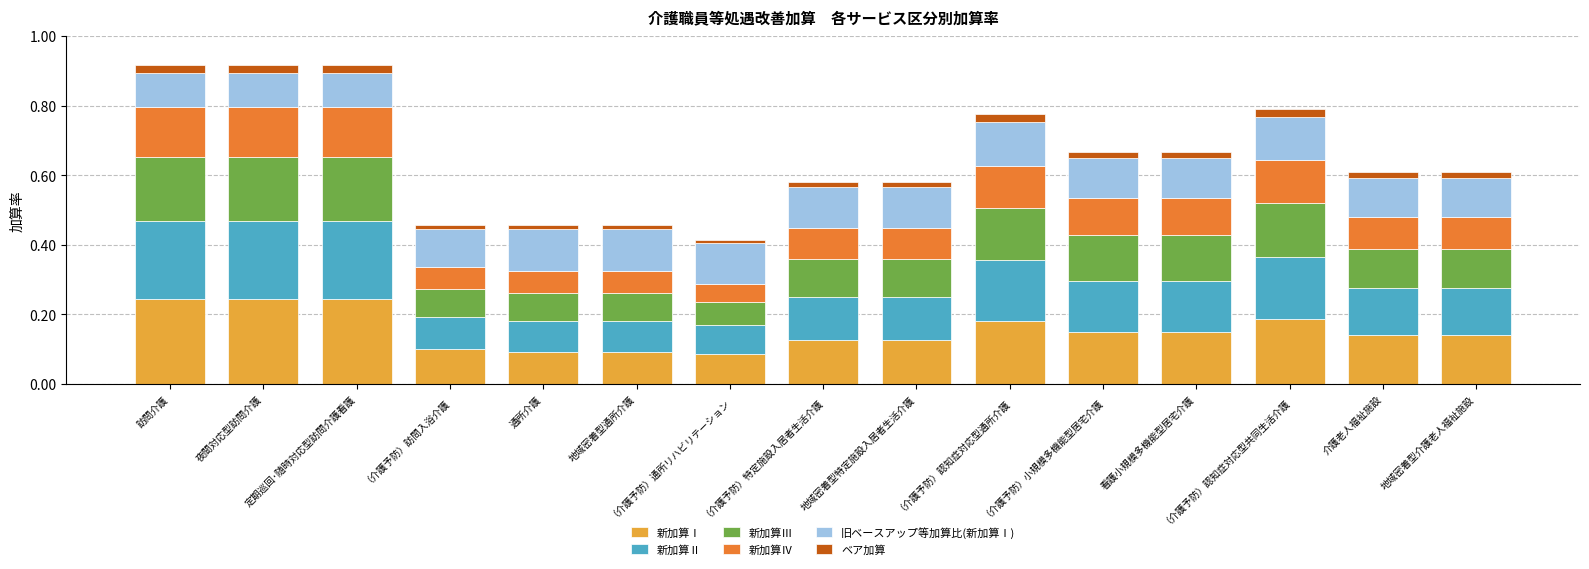

Does the chart contain stacked bars?

Yes